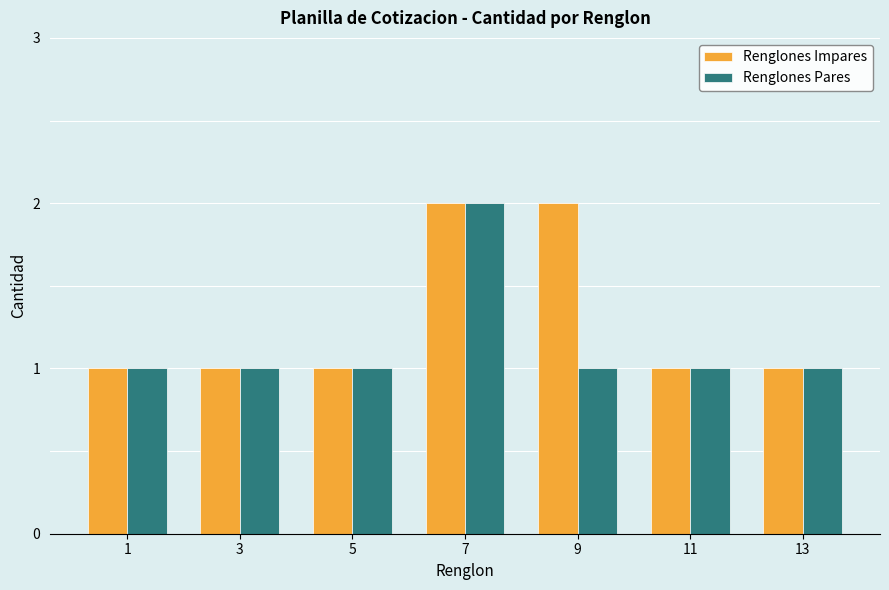

Reading left to right, transcribe all the data shown in this chart.

Renglones Impares: 1=1	3=1	5=1	7=2	9=2	11=1	13=1
Renglones Pares: 1=1	3=1	5=1	7=2	9=1	11=1	13=1